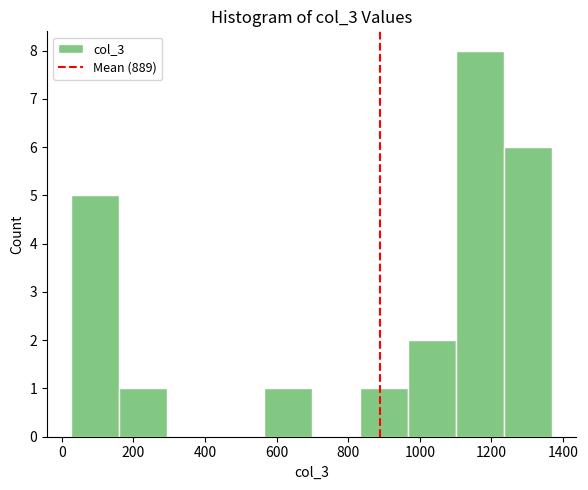

Reading left to right, list every bar in this chart as the range it spans on the x-axis followed by its height. Neither the bar edges nor the heights are printed on the chart, so give them approximately, as read against the axes.

20 to 160: 5
160 to 300: 1
300 to 420: 0
420 to 560: 0
560 to 700: 1
700 to 840: 0
840 to 960: 1
960 to 1100: 2
1100 to 1240: 8
1240 to 1380: 6